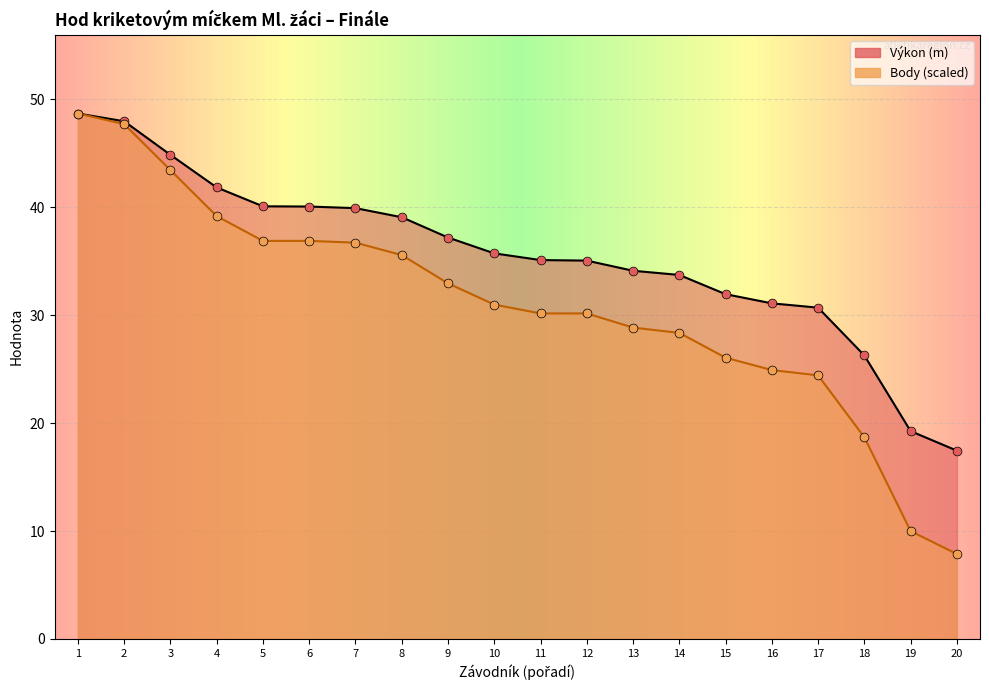

Which series has the largest total across all categories?

Výkon